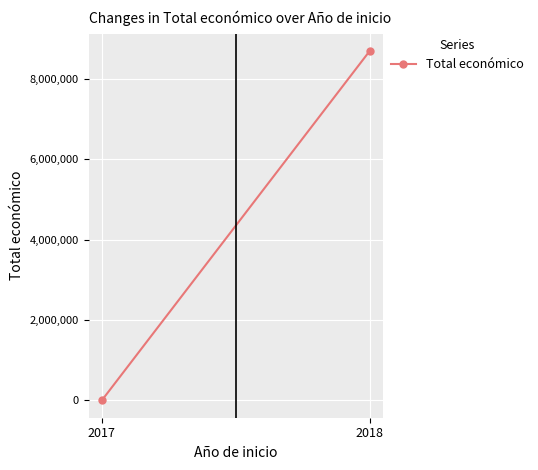

What is the difference between the maximum and minimum values?

8681325